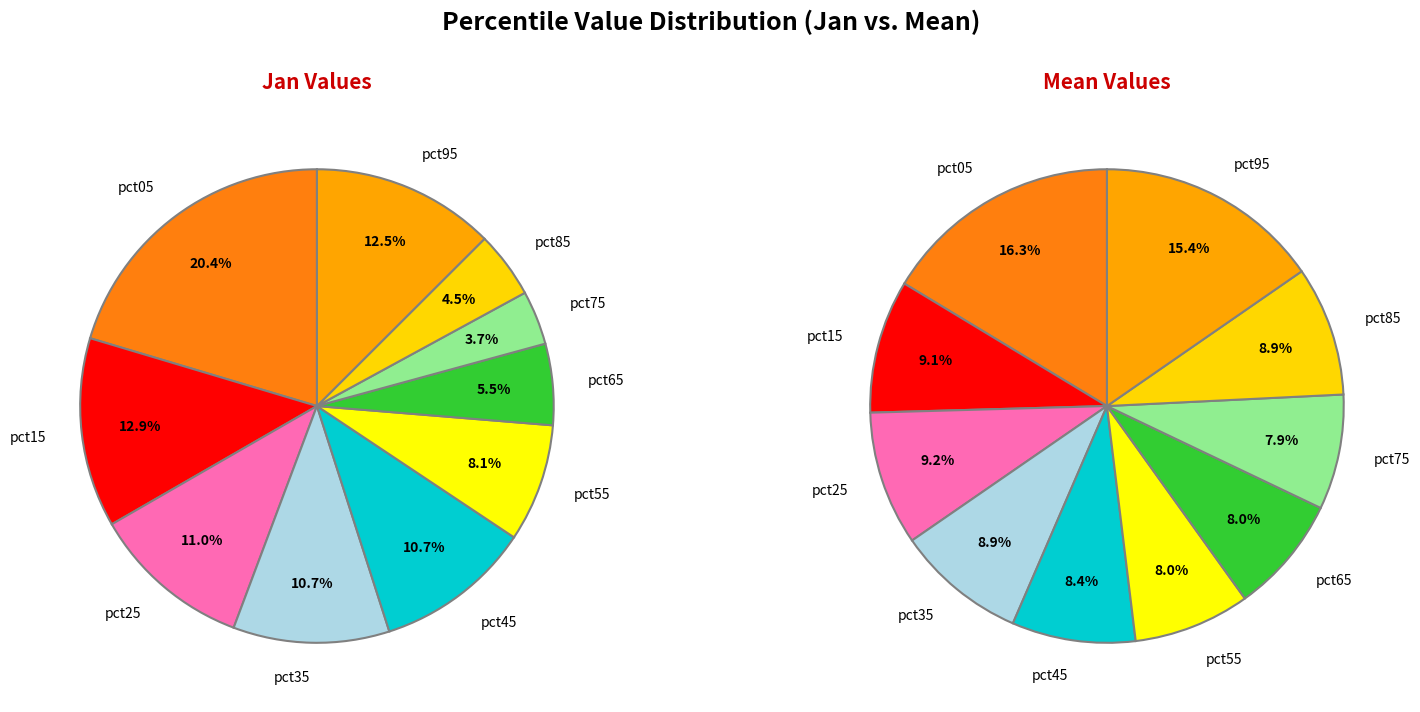

Does pct35 account for over 50% of the chart?

No